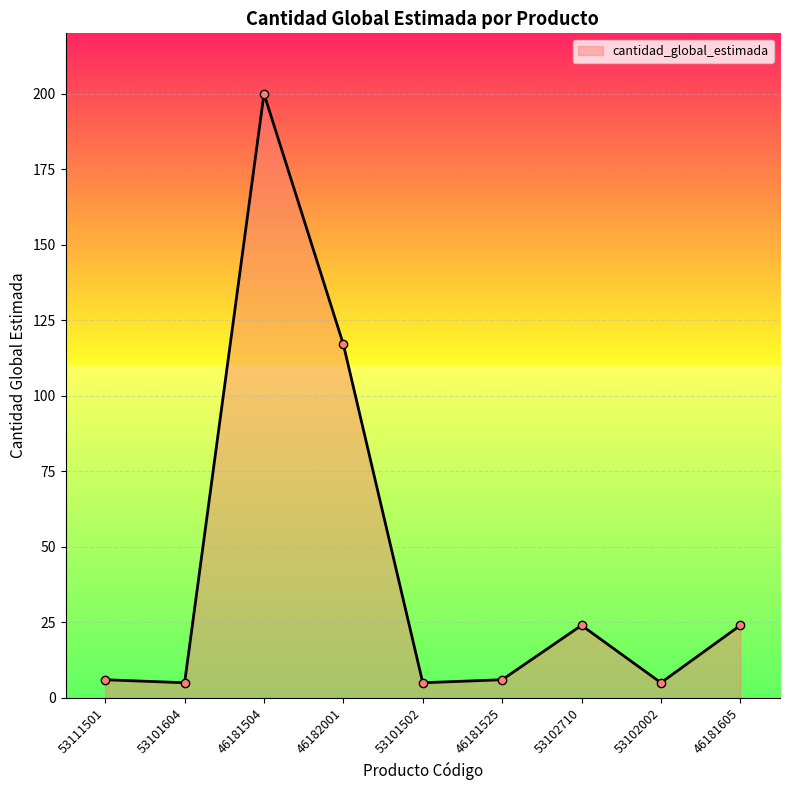

What is the change in value from 46182001 to 53101502?

-112